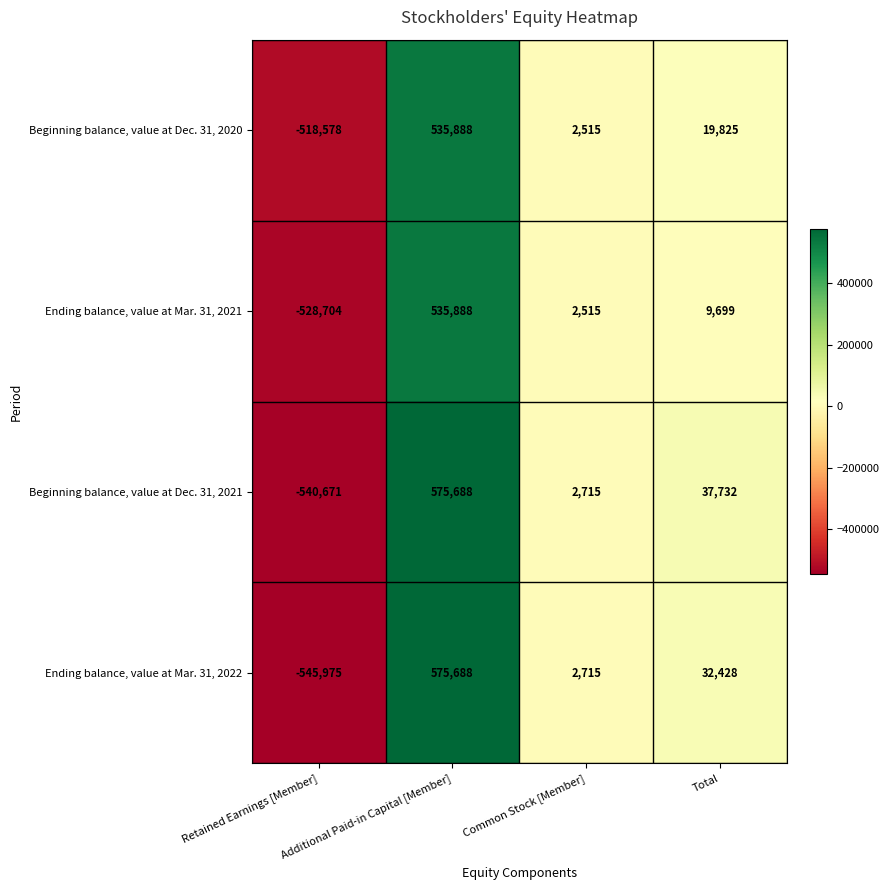

Rank the categories by Ending balance, value at Mar. 31, 2022 value from lowest to highest.

Retained Earnings [Member], Common Stock [Member], Total, Additional Paid-in Capital [Member]